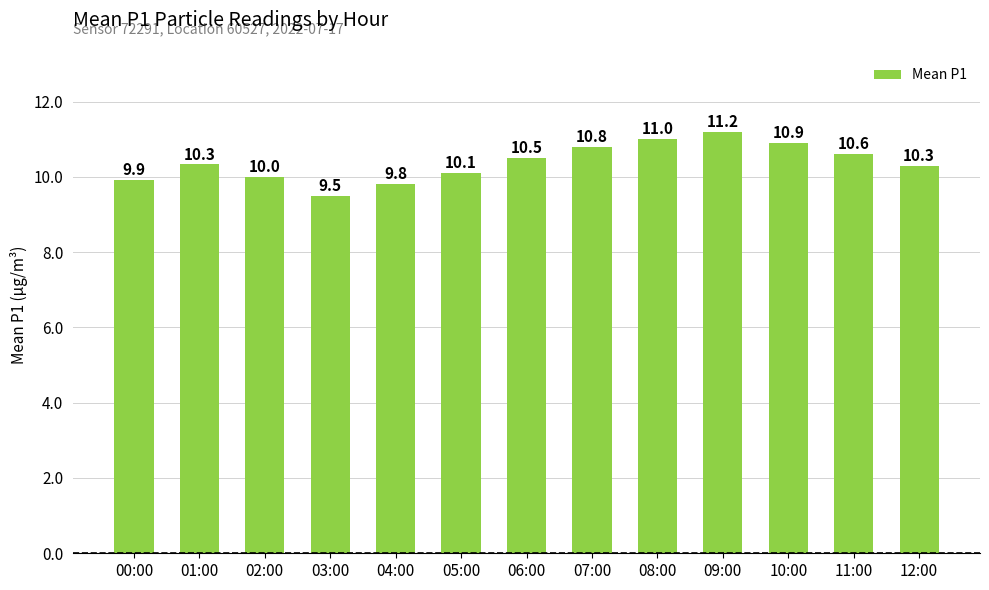

Which label corresponds to the largest value in the chart?

09:00